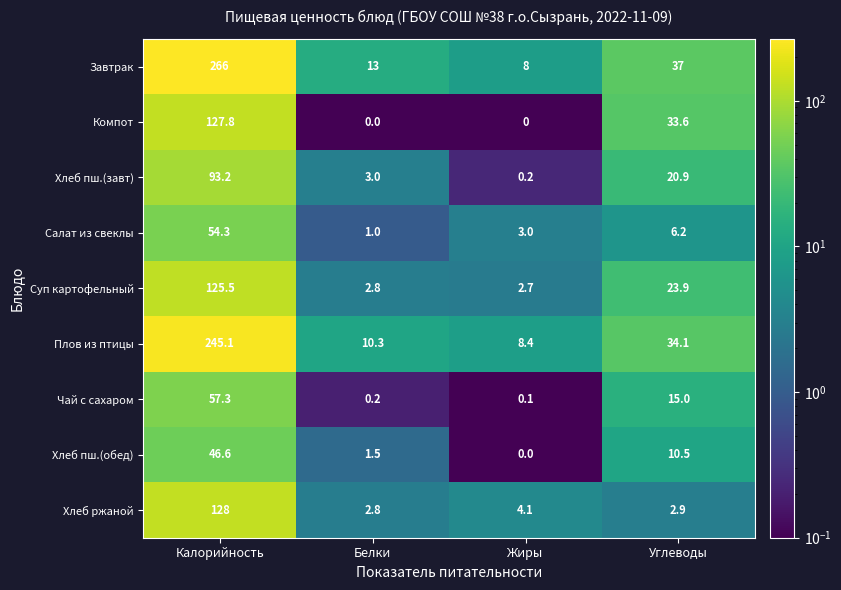

Which series changed the most between Белки and Жиры?

Завтрак